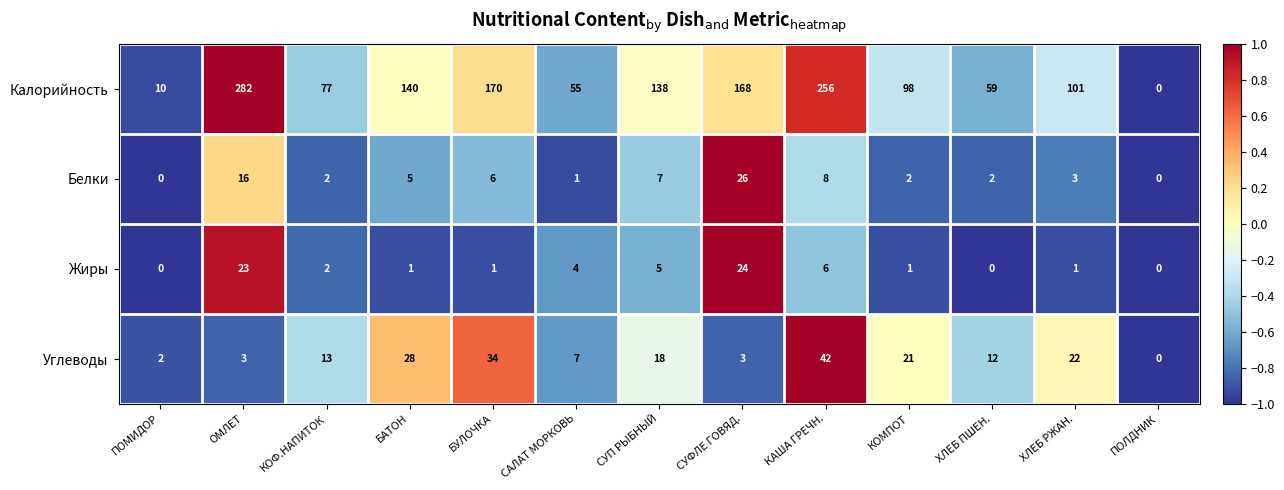

List the series in order of their peak value, lowest first.

Жиры, Белки, Углеводы, Калорийность